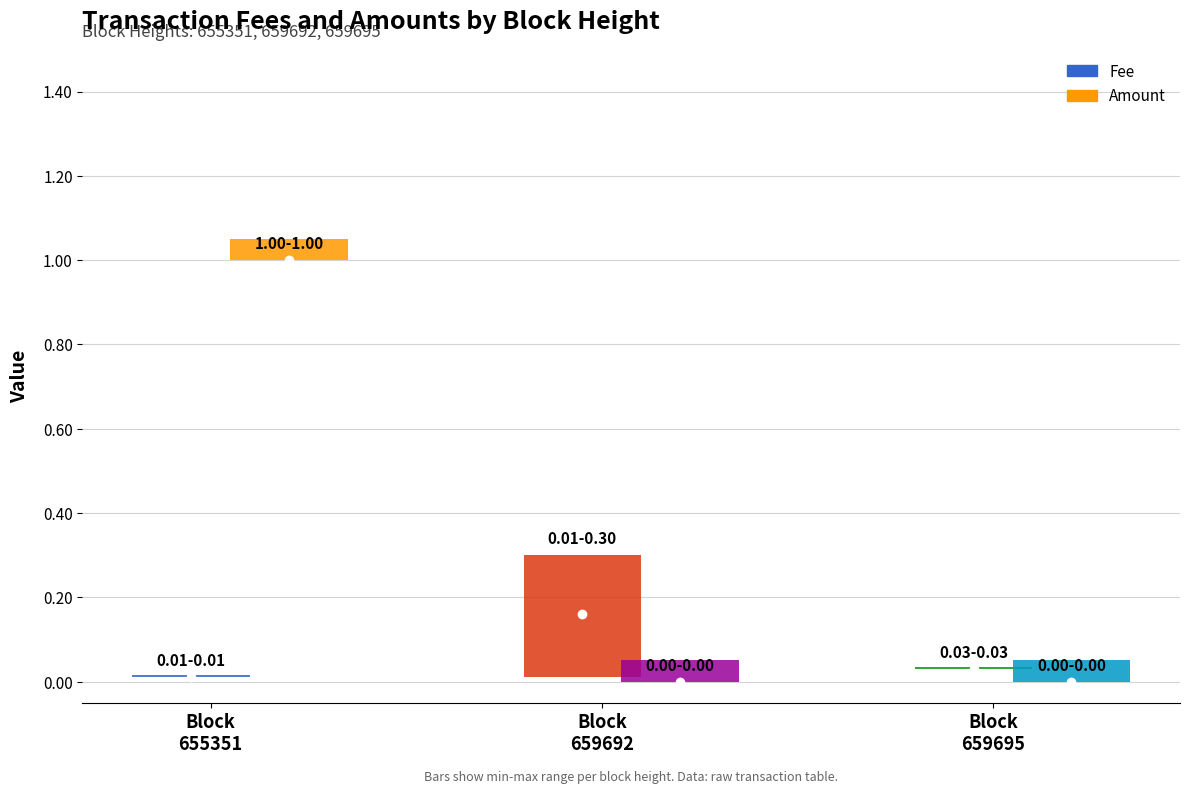

How many data points does each series have?

3